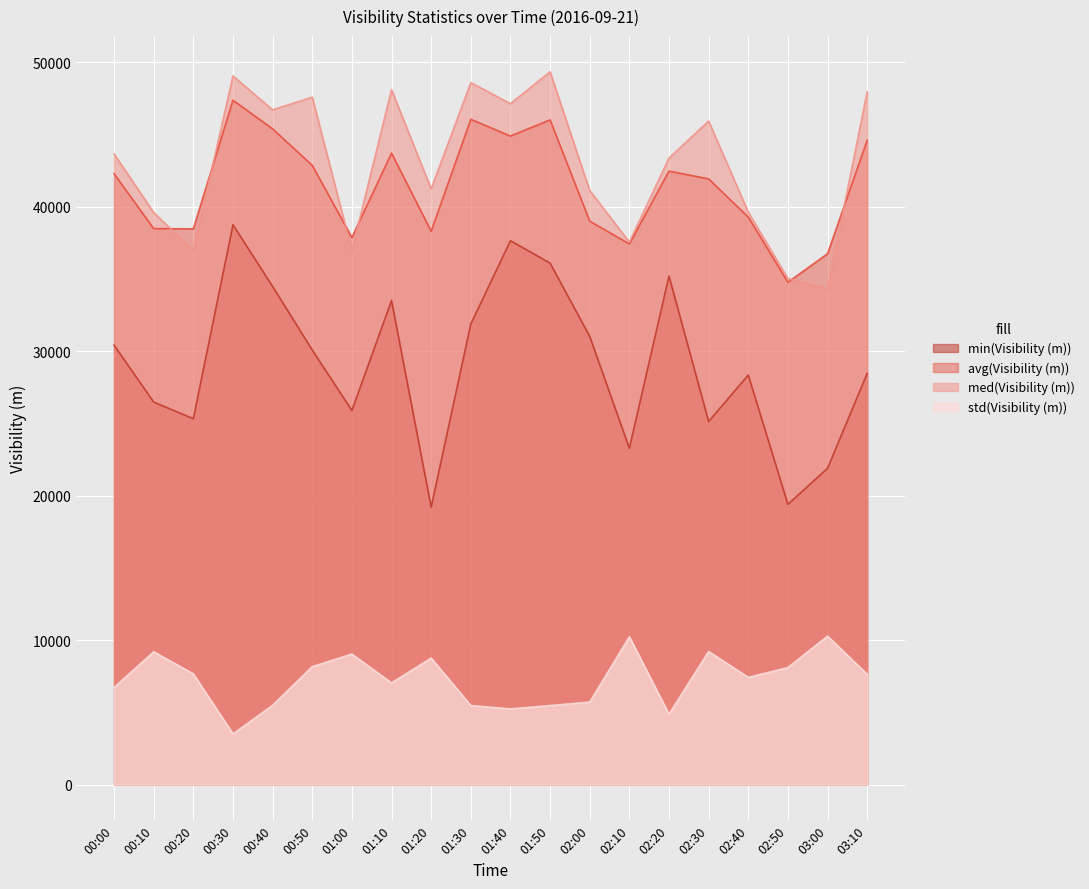

True or false: std(Visibility (m)) and med(Visibility (m)) cross at least once.

False